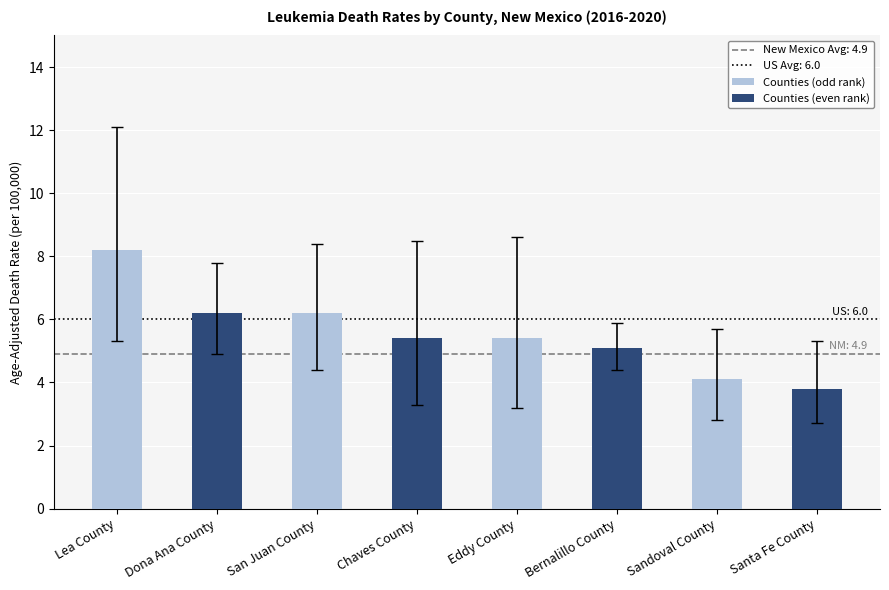

What is the label of the 3rd bar from the right?

San Juan County